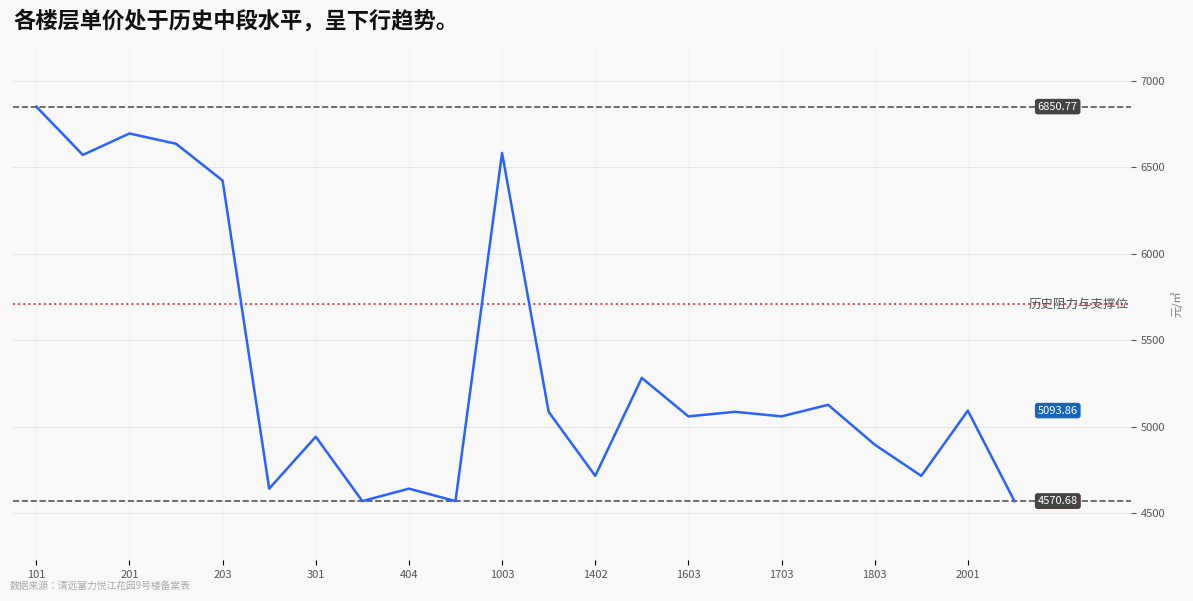

What is the difference between the maximum and minimum values?

2280.1